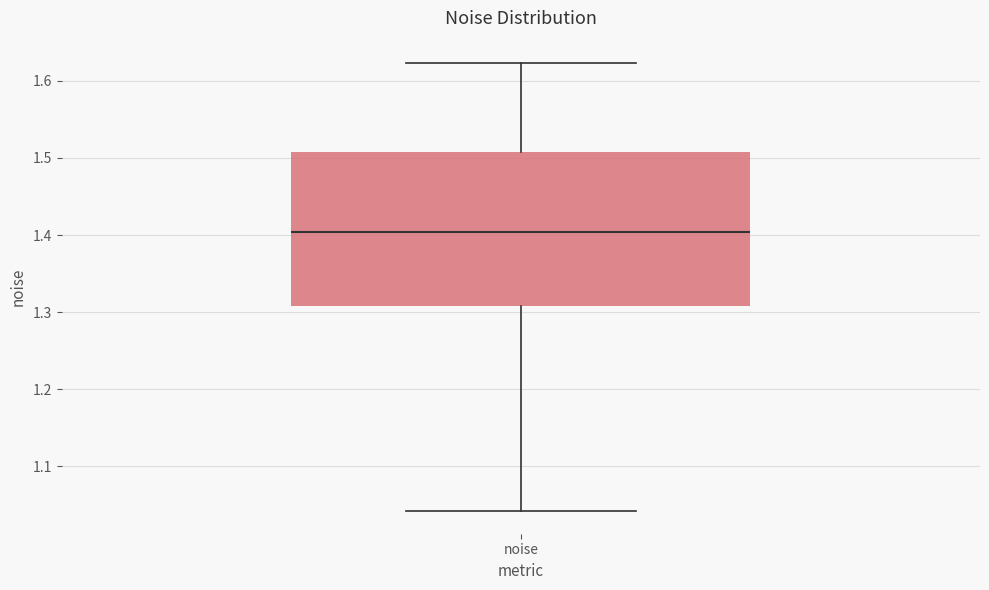

Read this box plot against the y-axis: the position of the median line, the range covered by the box, and the ends of both whiskers. The values are not printed on the chart, so give them approximately, as read against the axis.

median 1.40, box 1.31 to 1.51, whiskers 1.04 to 1.62